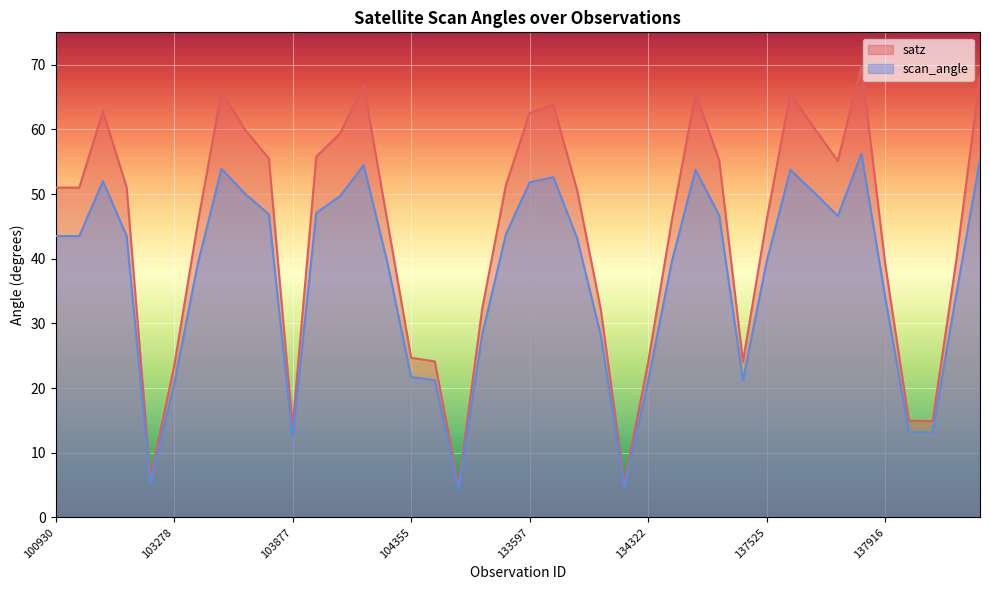

True or false: scan_angle and satz cross at least once.

False